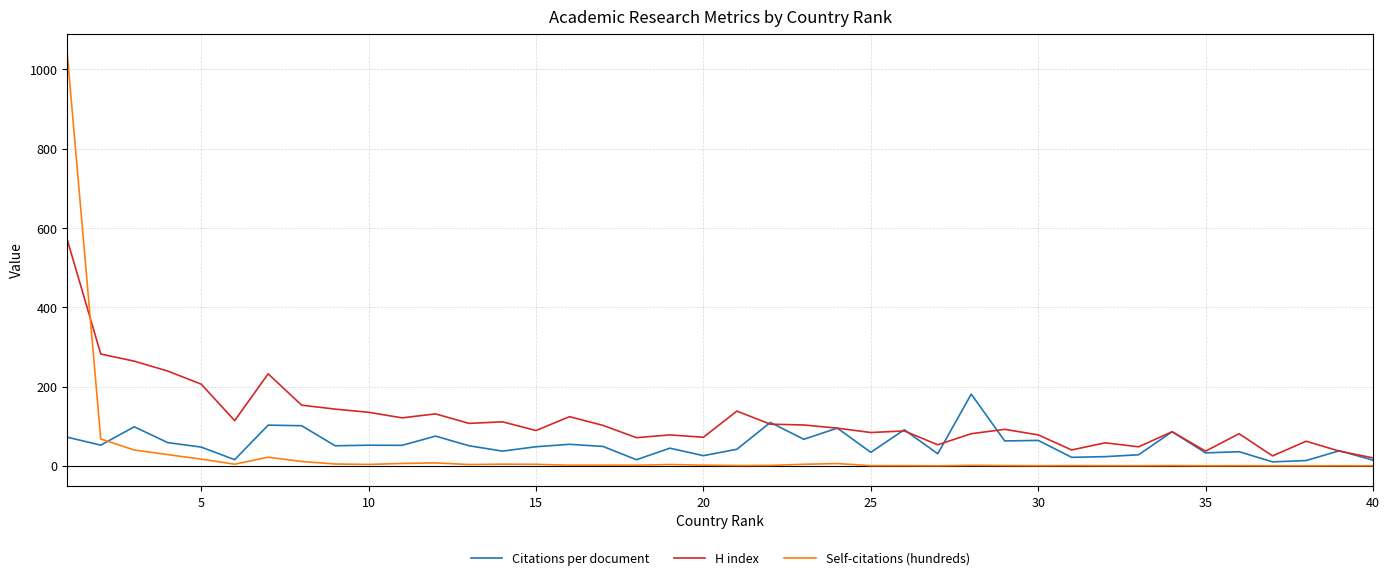

What is the maximum value shown in the chart?

1038.5